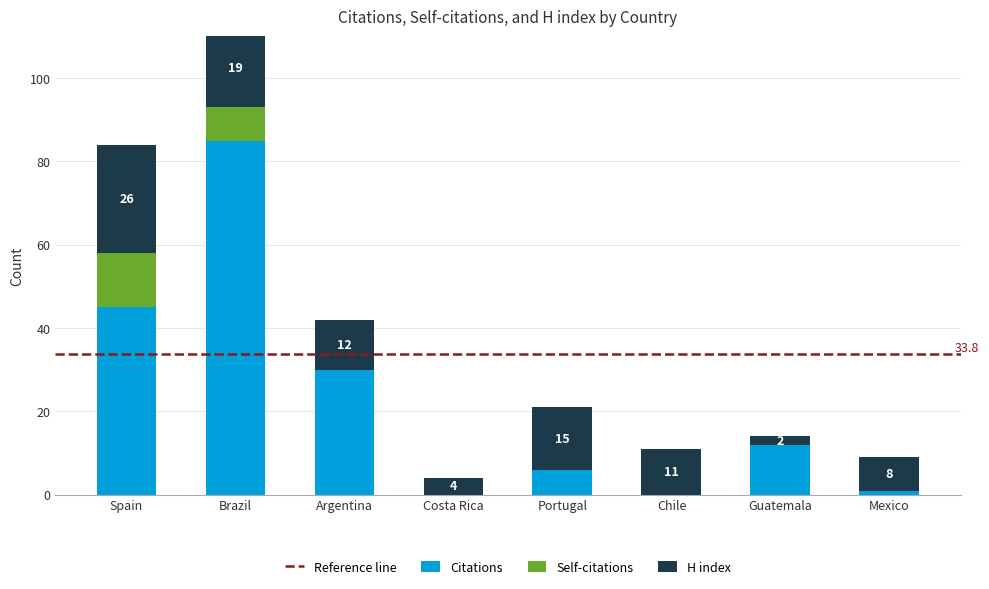

What position from the right is Chile?

3